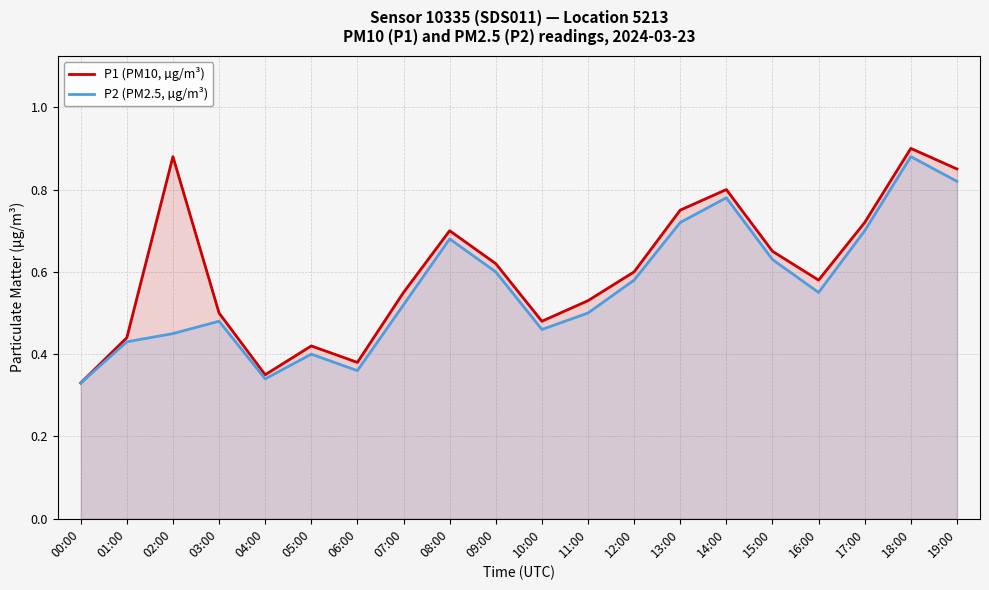

What is the difference between the maximum and second lowest values in the P1 (PM10, µg/m³) series?

0.6